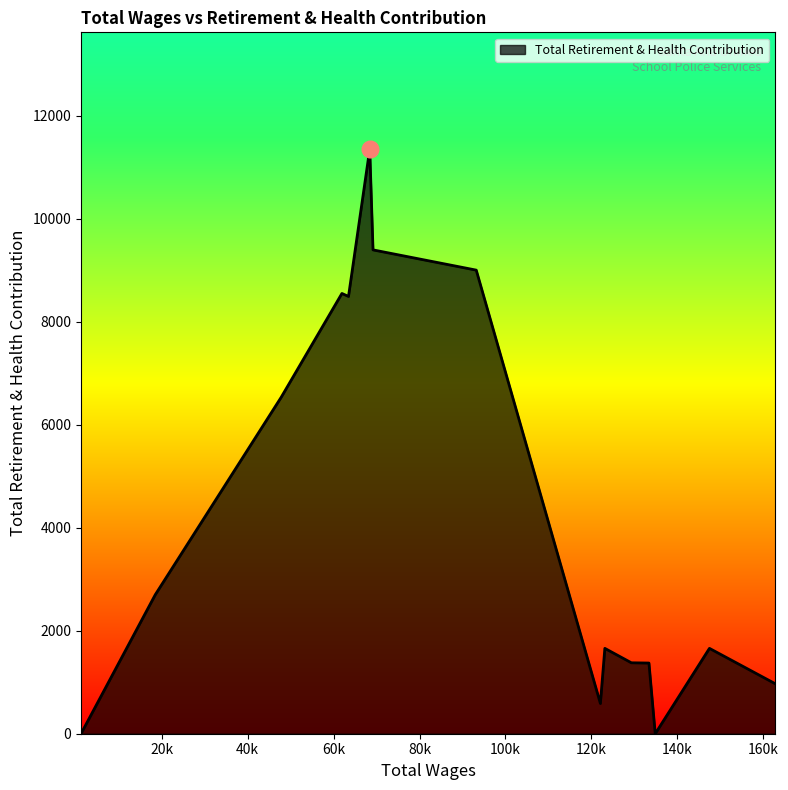

What is the maximum value shown in the chart?

11347